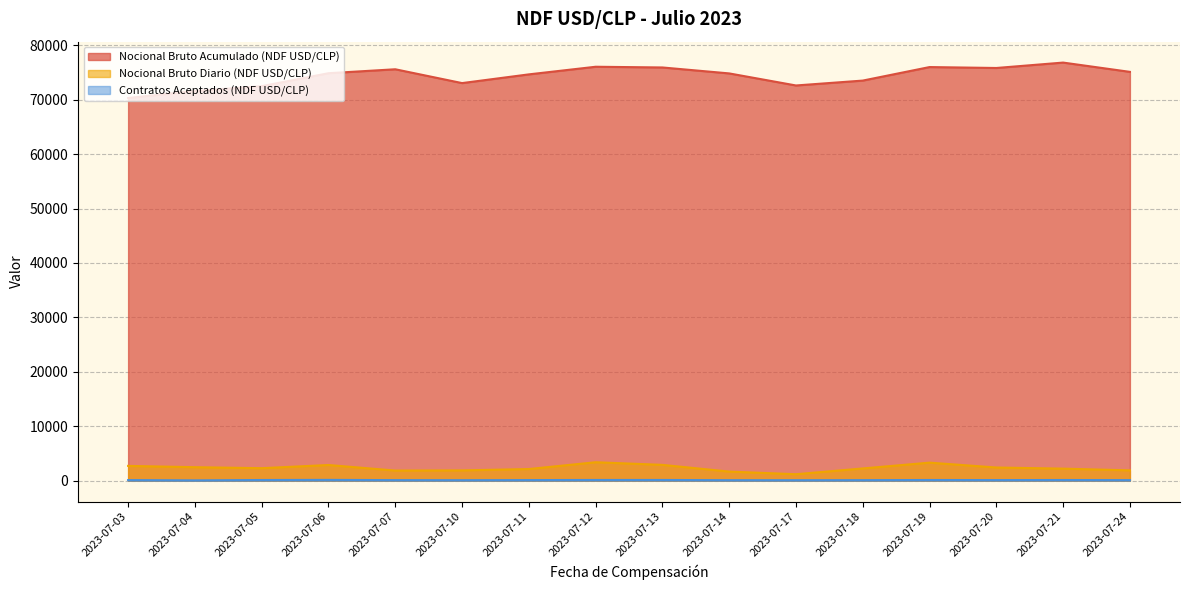

What is the value of the Contratos Aceptados (NDF USD/CLP) point at the 6th from the left?

98.0